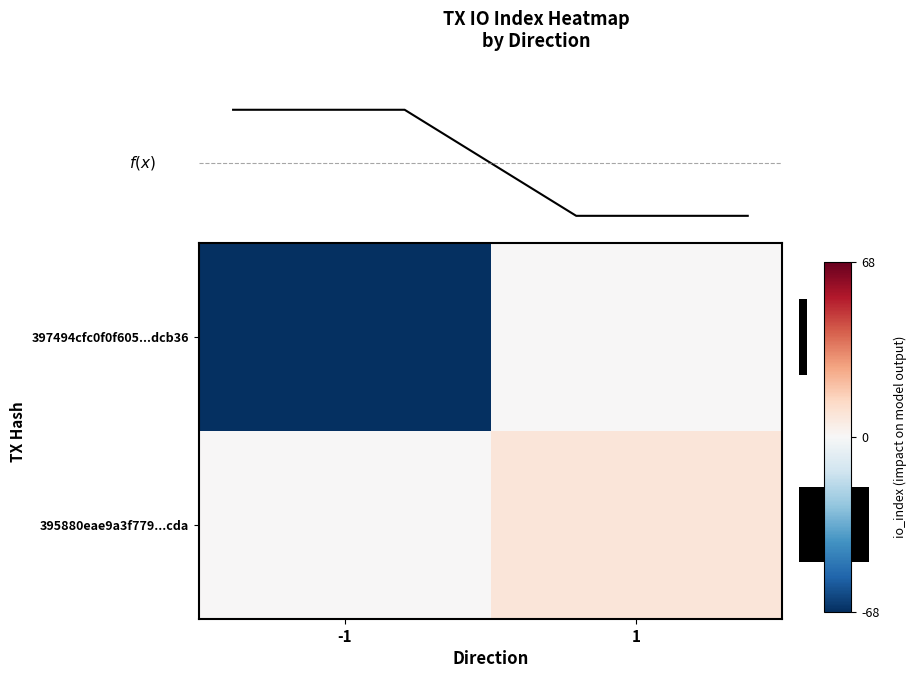

Which series has the largest total across all categories?

395880eae9a3f779...cda